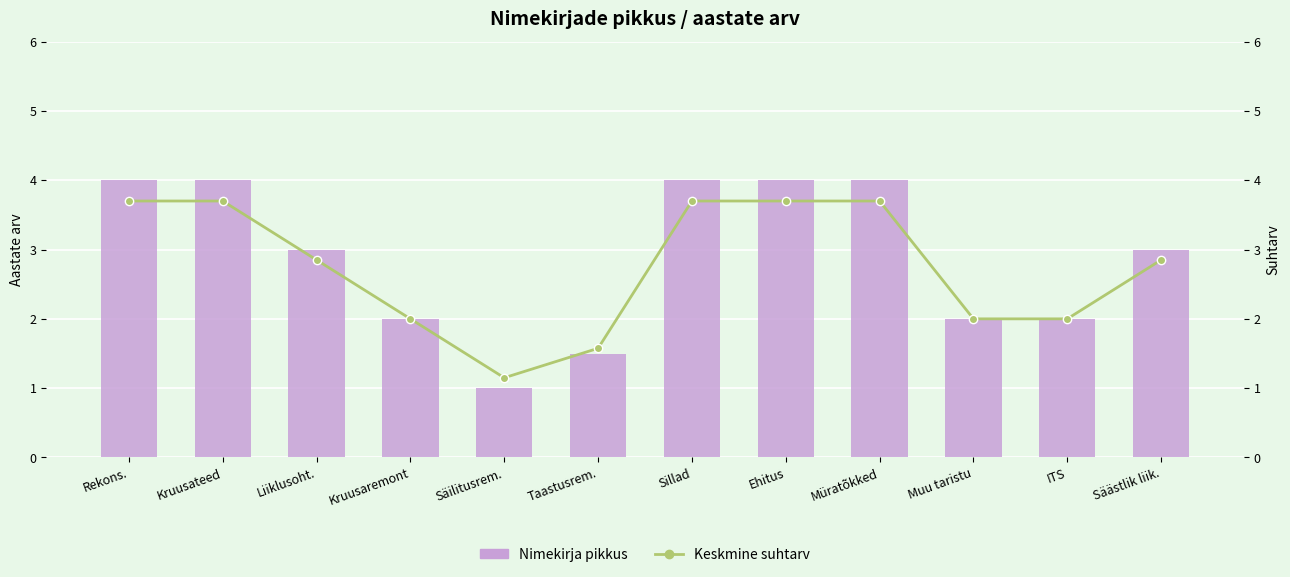

Are the bars horizontal?

No